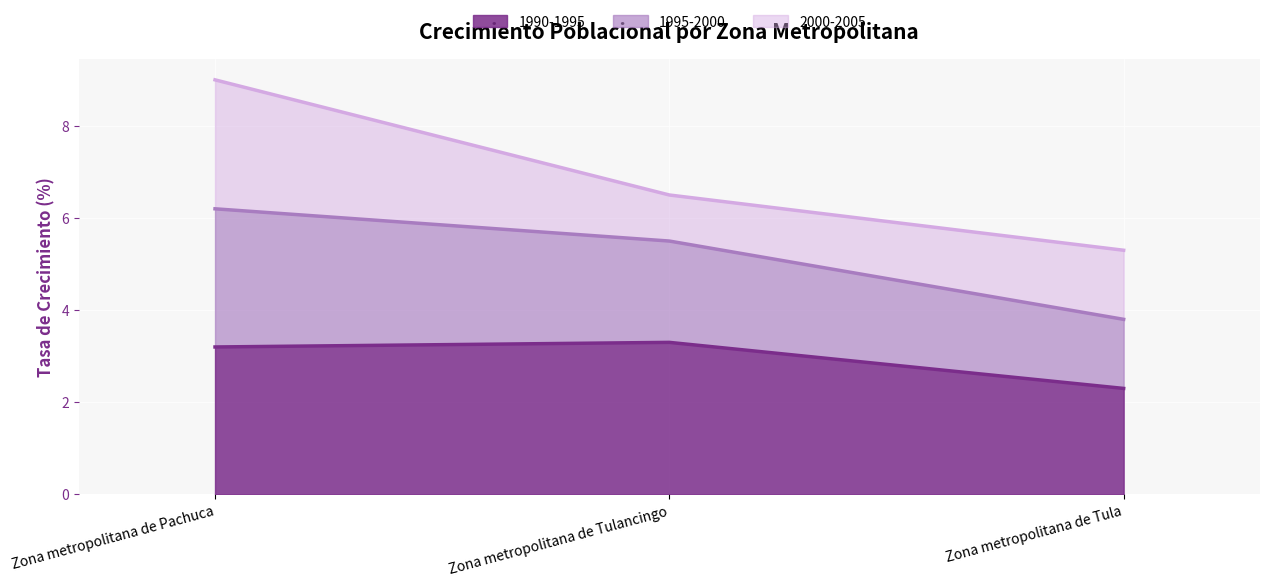

At which label does 1995-2000 reach its minimum?

Zona metropolitana de Tula